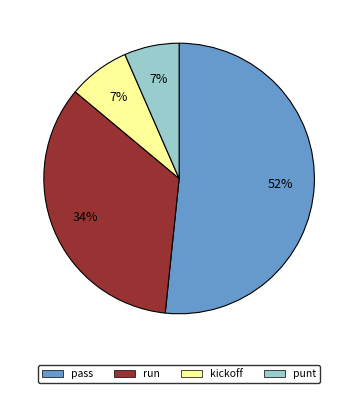

How many slices are in this pie chart?

4